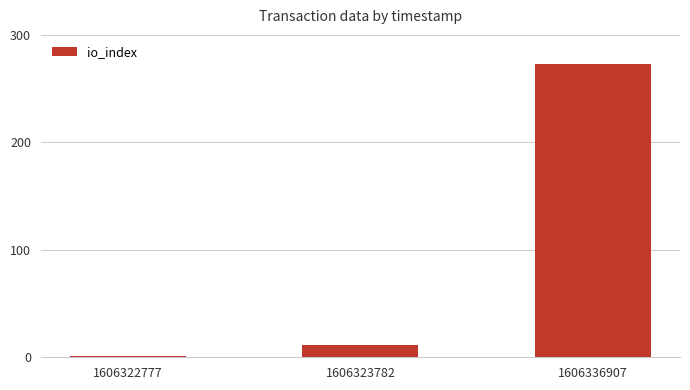

The value at 1606336907 is 434. True or false?

False